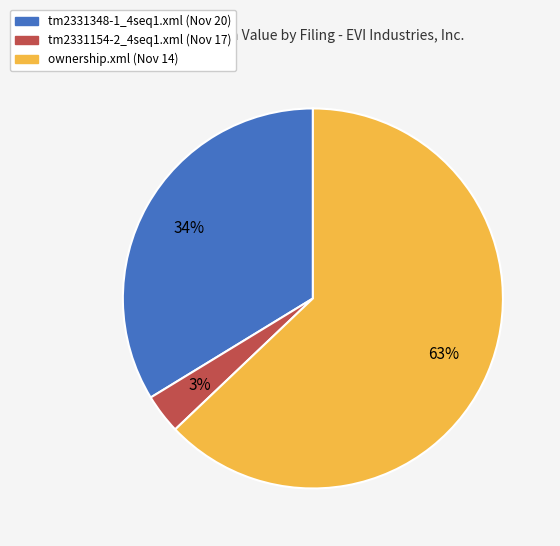

True or false: ownership.xml accounts for 63% of the total.

True